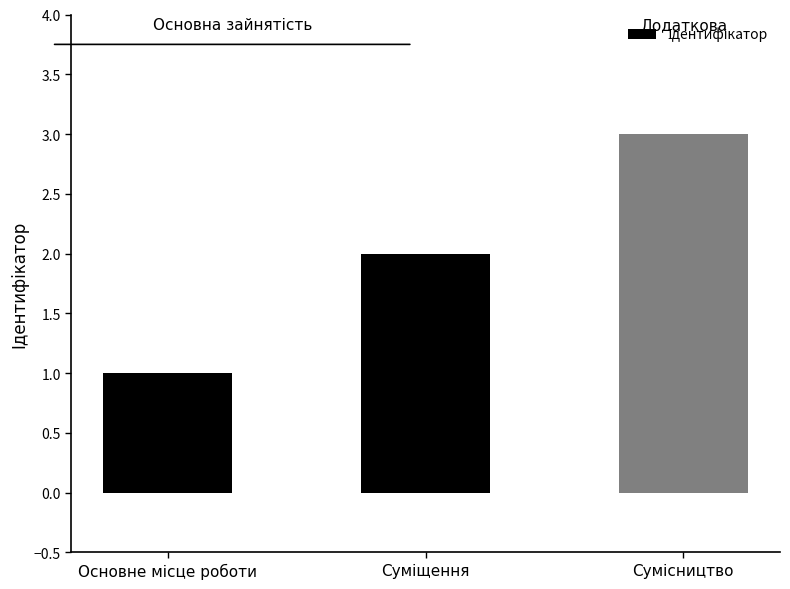

What is the sum of all values?

6